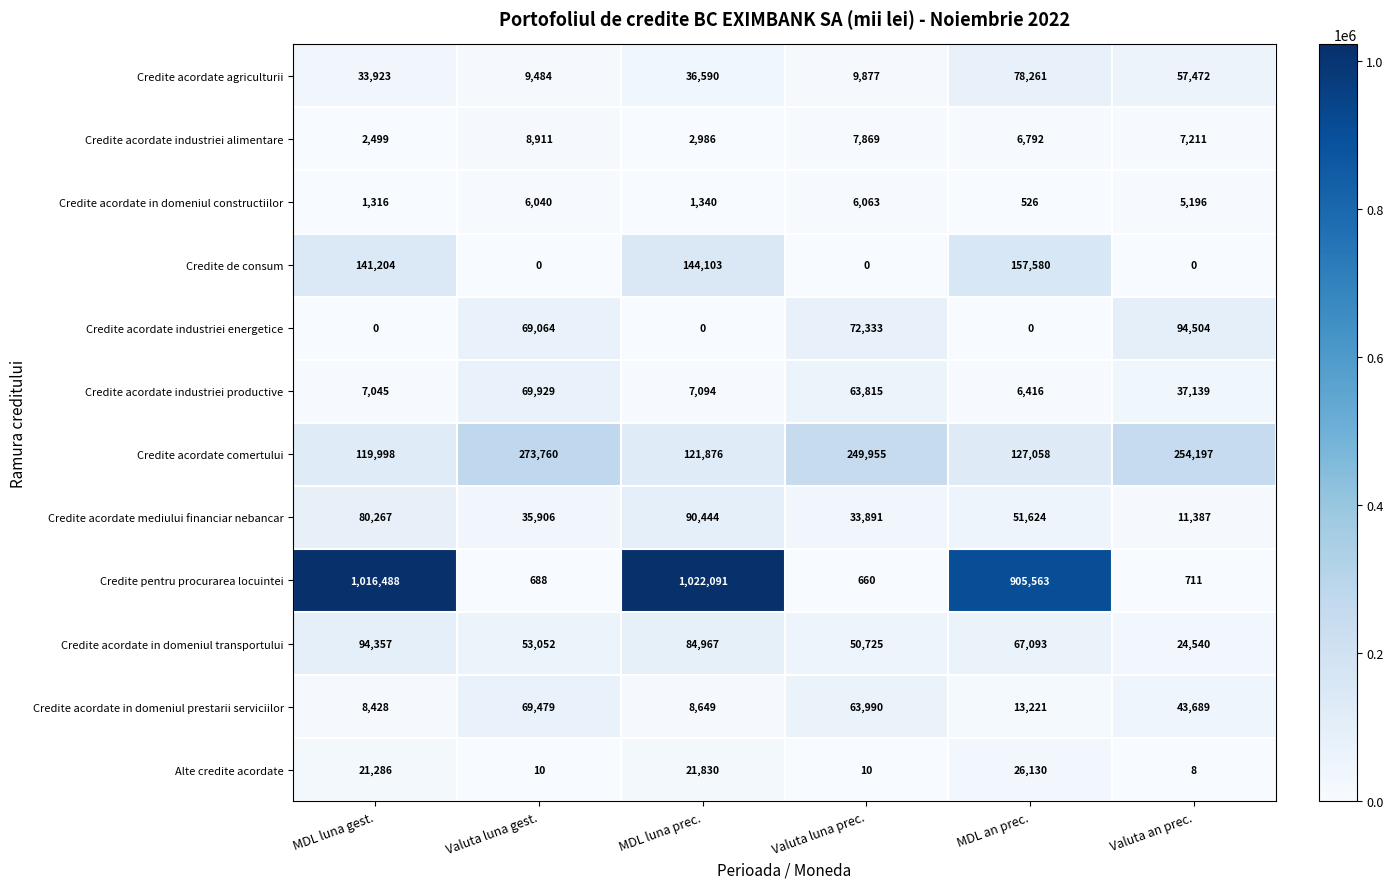

Is it true that Alte credite acordate equals 10 at Valuta luna prec.?

True